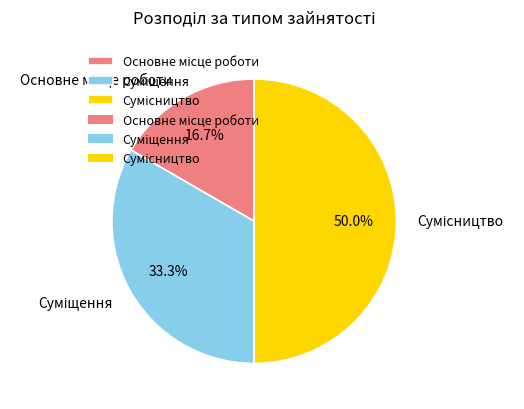

Rank the categories by value from highest to lowest.

Сумісництво, Суміщення, Основне місце роботи